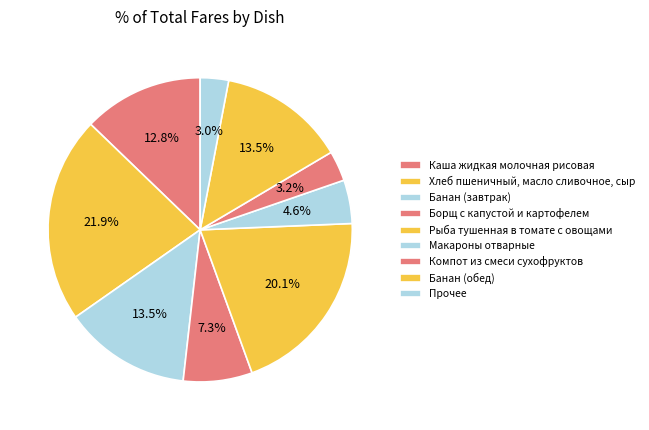

What portion of the pie excludes Хлеб пшеничный, масло сливочное, сыр?

78.1%